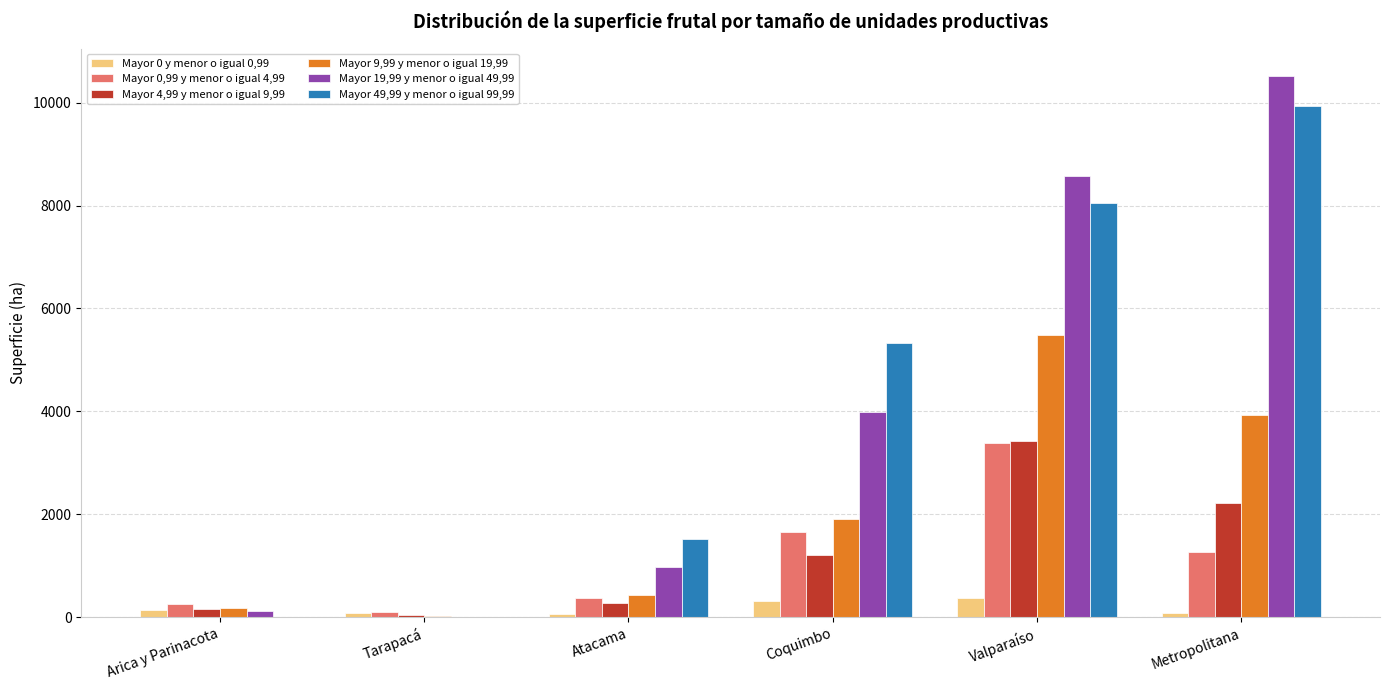

Is it true that Mayor 19,99 y menor o igual 49,99 equals 8574.4 at Valparaíso?

True